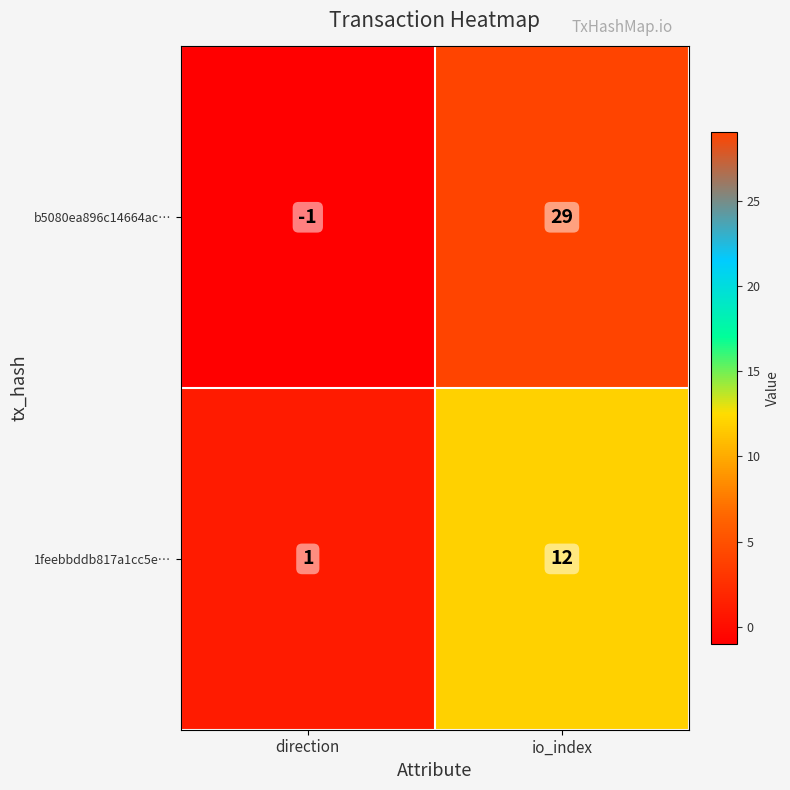

The 1feebbddb817a1cc5e… series shows 1 at direction. True or false?

True